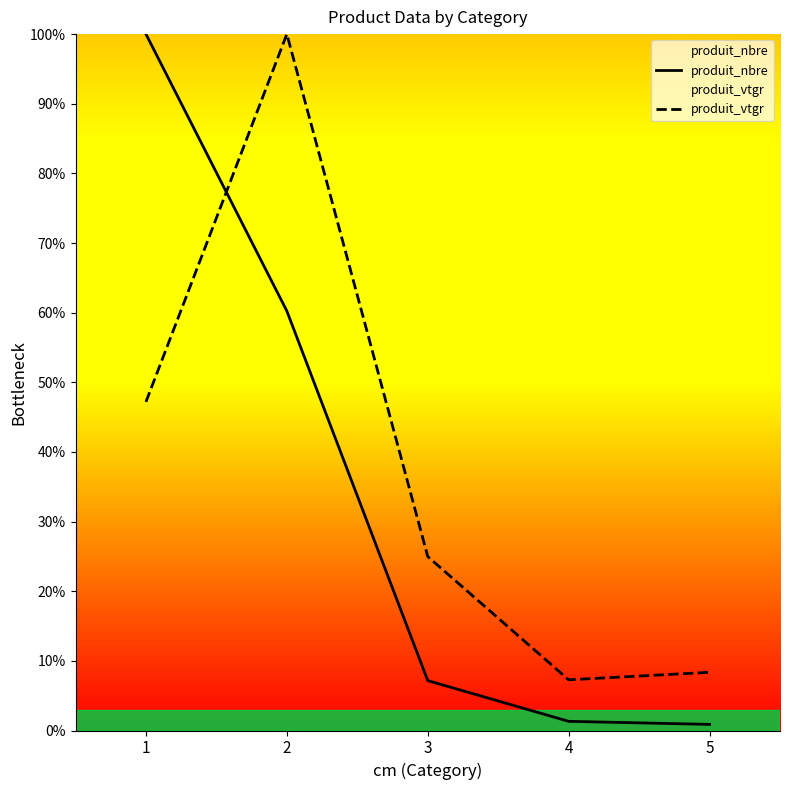

At how many categories does at least one series exceed 1?

5